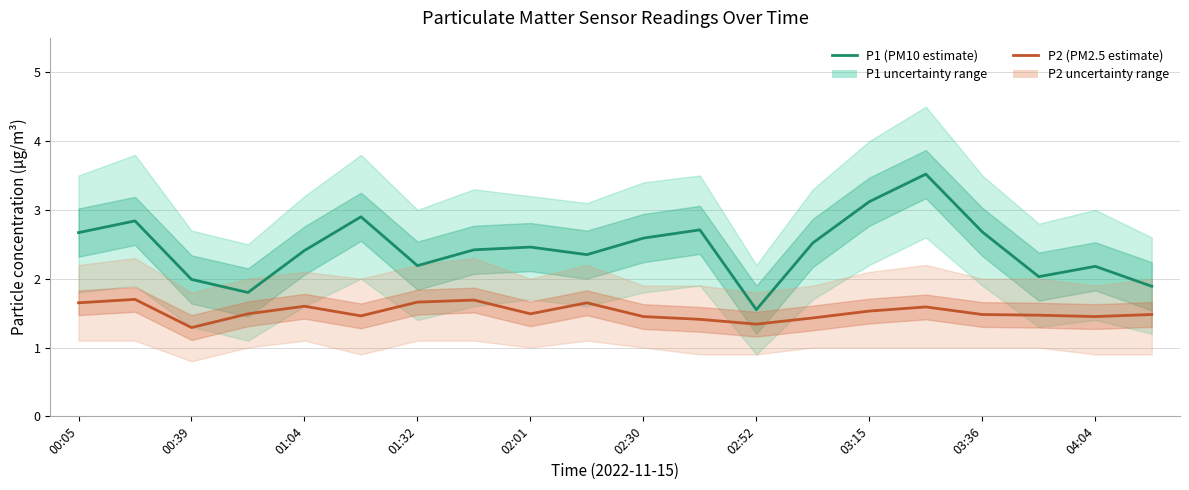

Between 01:32 and 03:15, which series saw the biggest shift?

P1